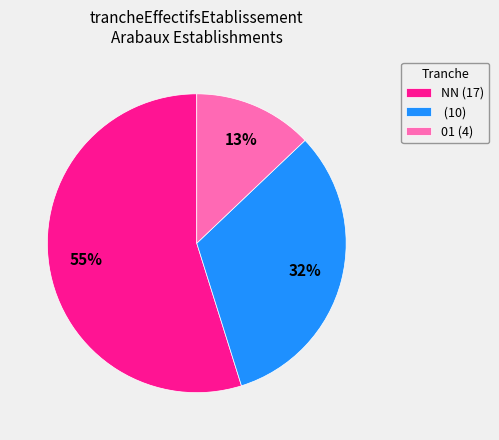

Rank the categories by value from highest to lowest.

NN (17), (10), 01 (4)